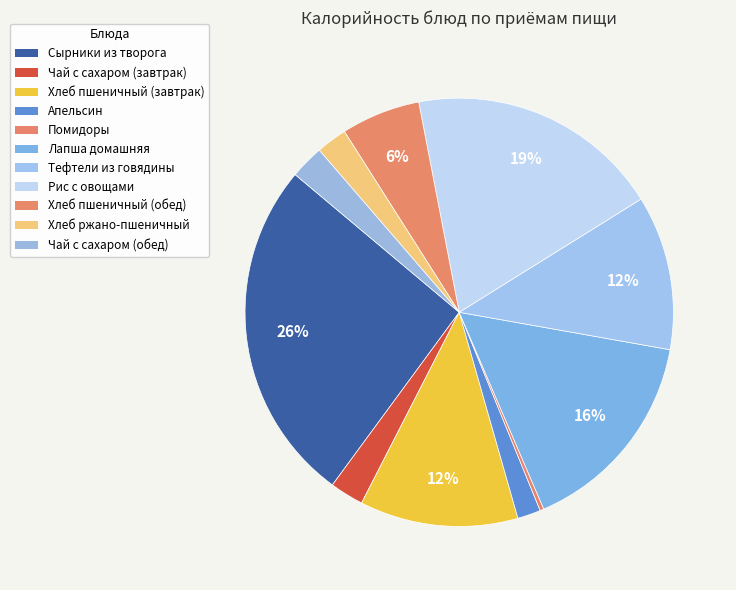

How many segments does this pie chart have?

11